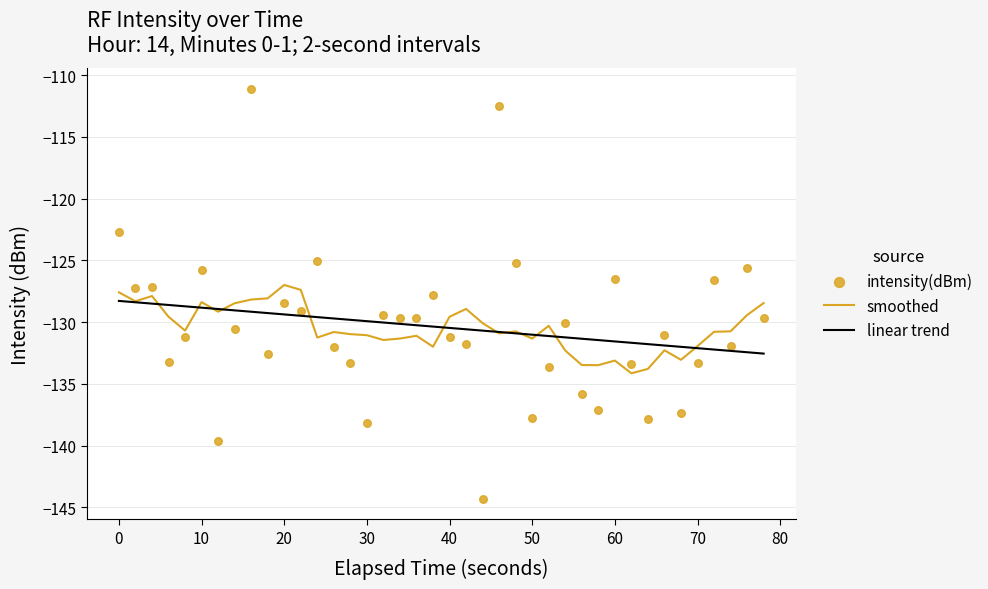

Which series has the largest total across all categories?

linear trend